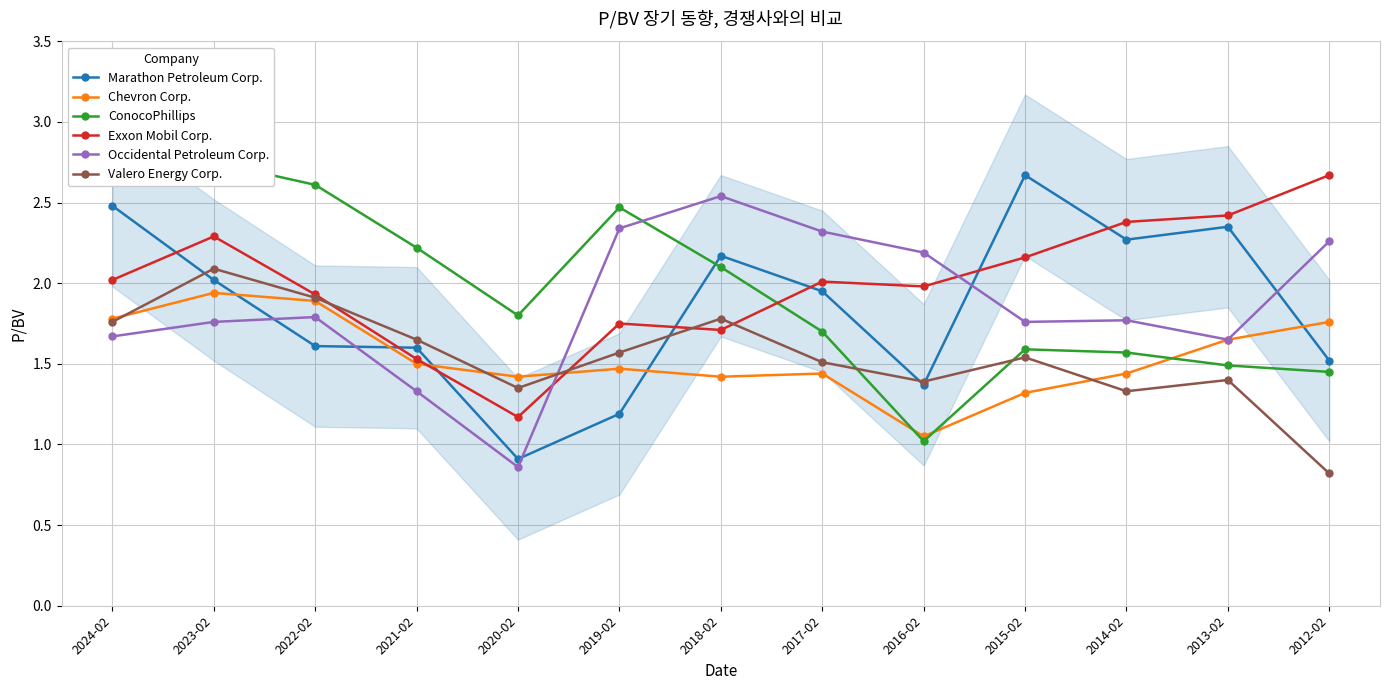

Reading left to right, list all the values displayed in this chart.

Marathon Petroleum Corp.: 2.5	2.0	1.6	1.6	0.9	1.2	2.2	1.9	1.4	2.7	2.3	2.4	1.5
Chevron Corp.: 1.8	1.9	1.9	1.5	1.4	1.5	1.4	1.4	1.1	1.3	1.4	1.6	1.8
ConocoPhillips: 2.6	2.8	2.6	2.2	1.8	2.5	2.1	1.7	1.0	1.6	1.6	1.5	1.4
Exxon Mobil Corp.: 2.0	2.3	1.9	1.5	1.2	1.8	1.7	2.0	2.0	2.2	2.4	2.4	2.7
Occidental Petroleum Corp.: 1.7	1.8	1.8	1.3	0.9	2.3	2.5	2.3	2.2	1.8	1.8	1.6	2.3
Valero Energy Corp.: 1.8	2.1	1.9	1.6	1.4	1.6	1.8	1.5	1.4	1.5	1.3	1.4	0.8